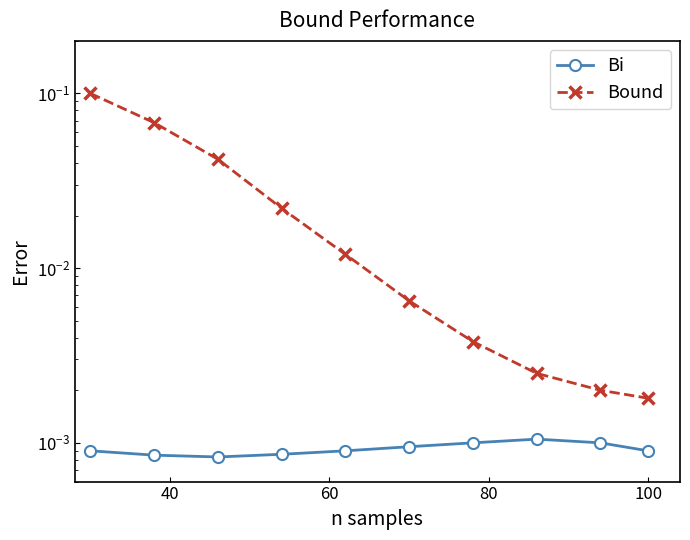

Reading left to right, transcribe all the data shown in this chart.

Bi: 0.0	0.0	0.0	0.0	0.0	0.0	0.0	0.0	0.0	0.0
Bound: 0.1	0.1	0.0	0.0	0.0	0.0	0.0	0.0	0.0	0.0